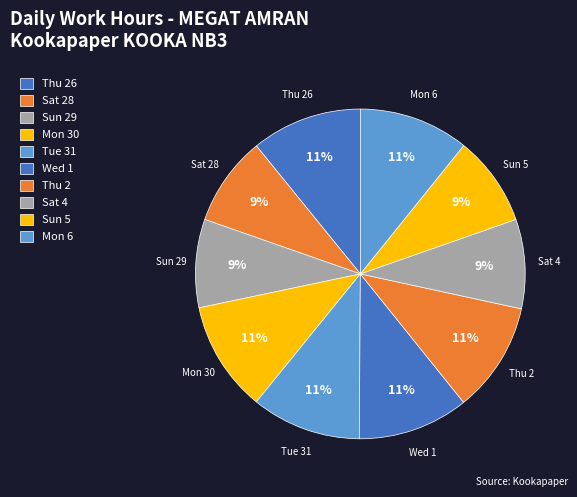

Which has a higher value, Sun 29 or Mon 6?

Mon 6